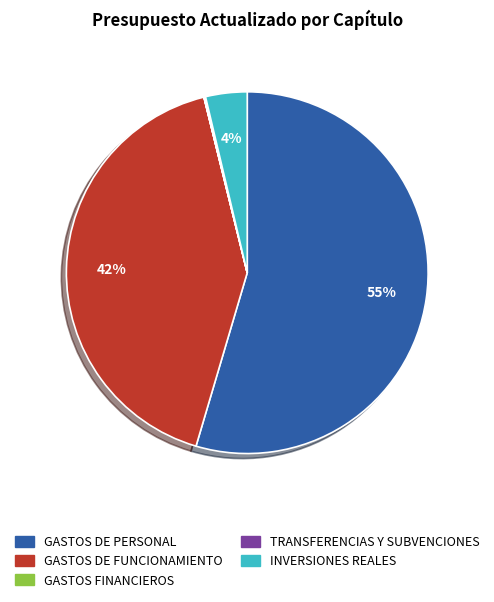

To the nearest percent, what is the average slice percentage?

20%